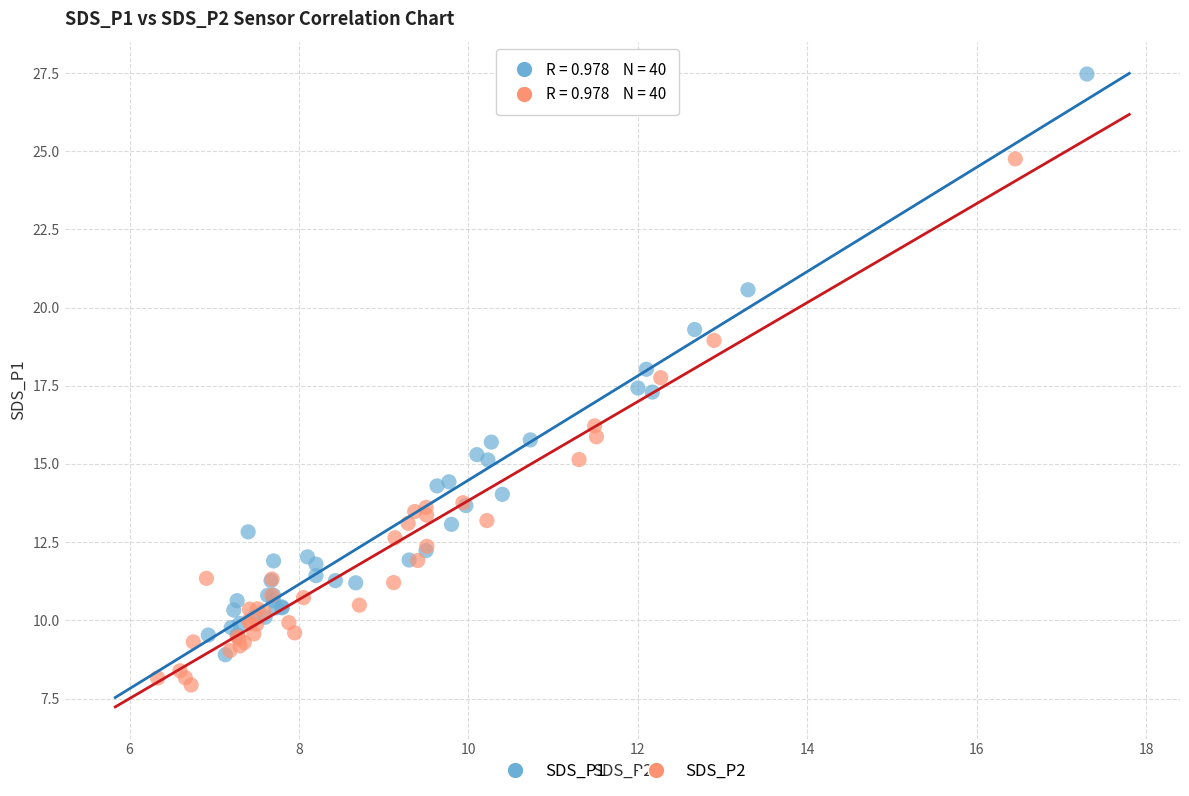

What are all the series names shown in the legend?

SDS_P1, SDS_P2